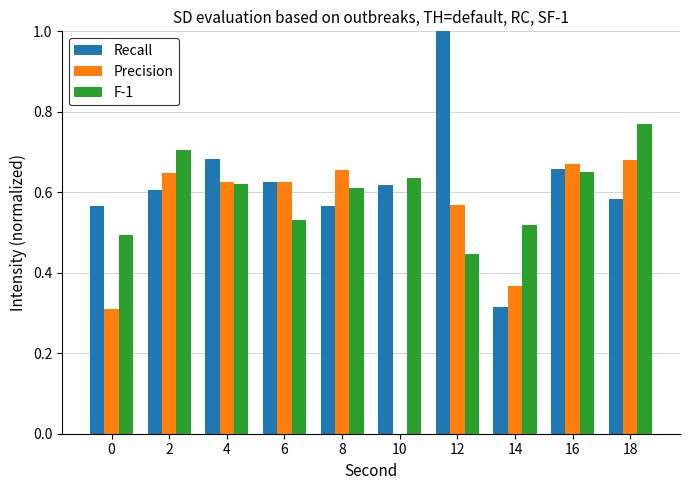

What is the maximum value shown in the chart?

1.0